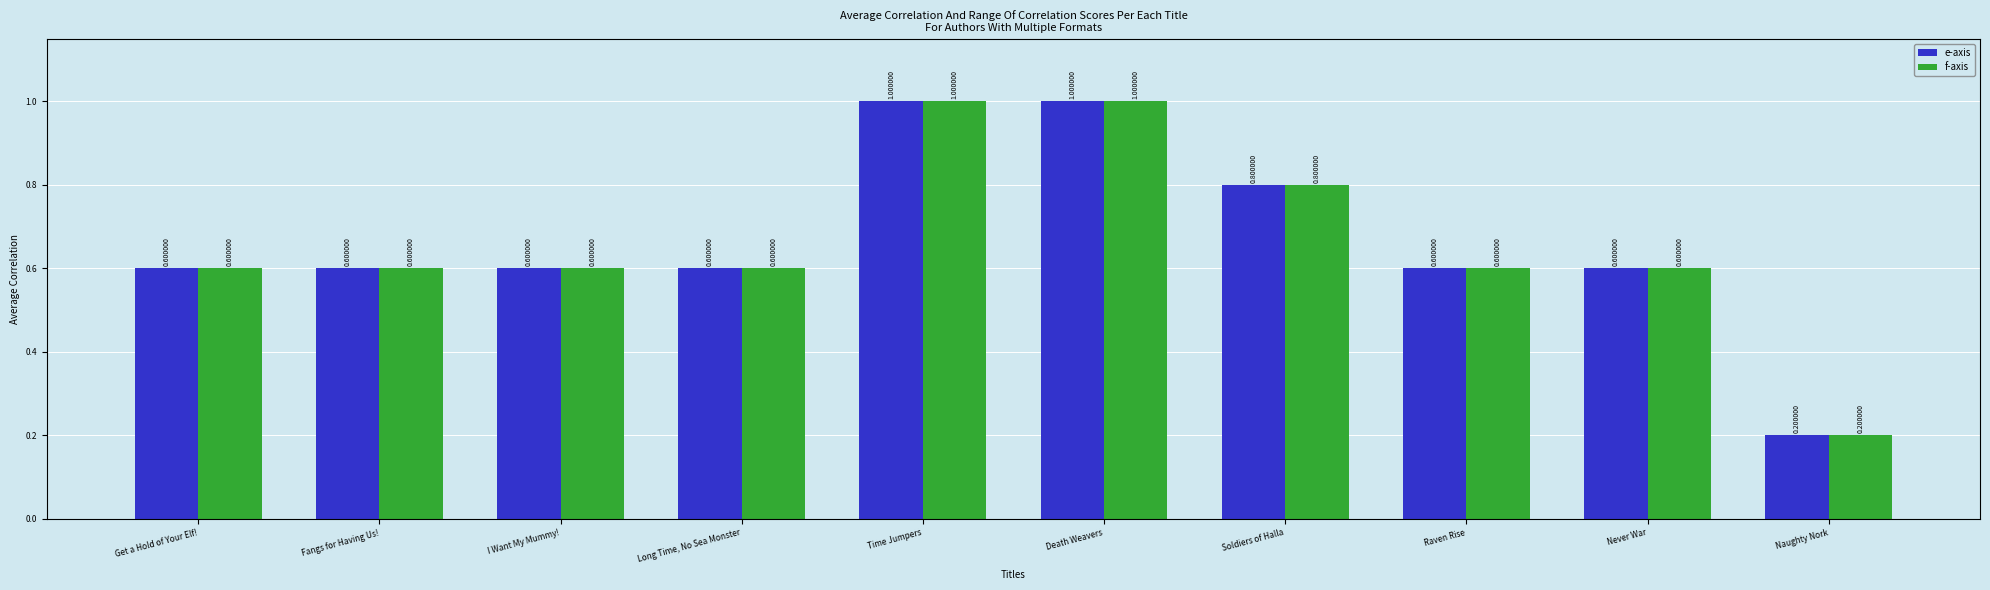

What is the approximate value of e-axis at Get a Hold of Your Elf!?

0.6